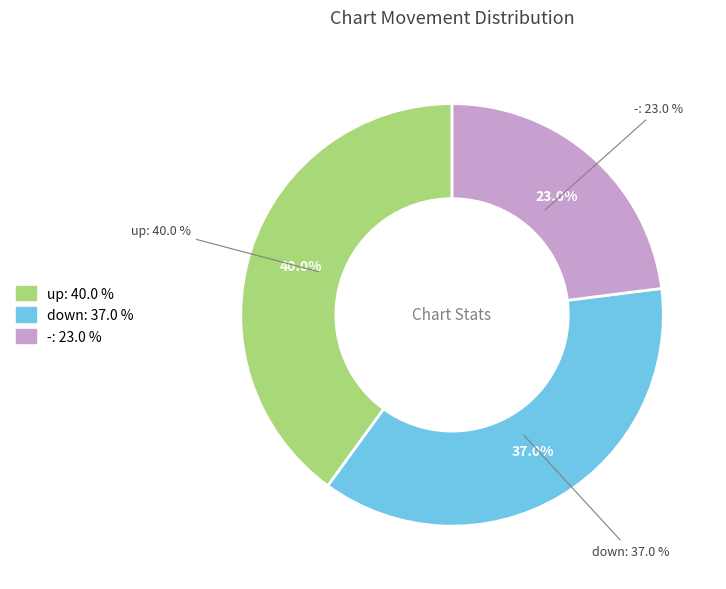

Which category has the biggest portion of the pie?

up